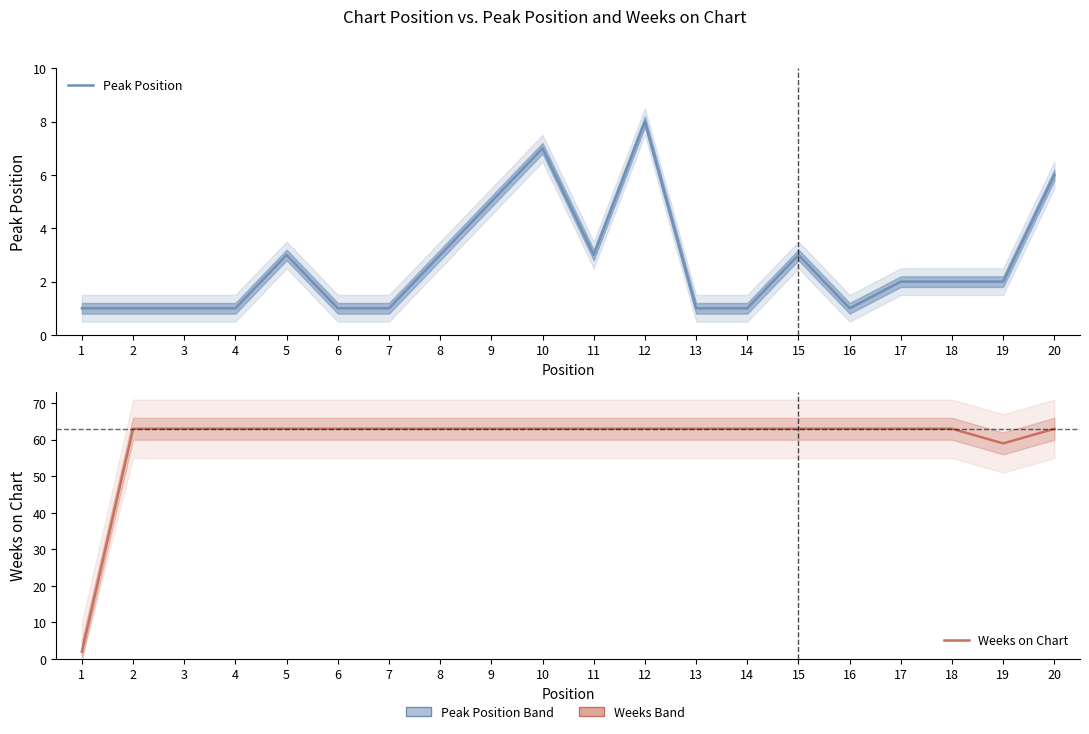

Between 15 and 5, which is larger?

15